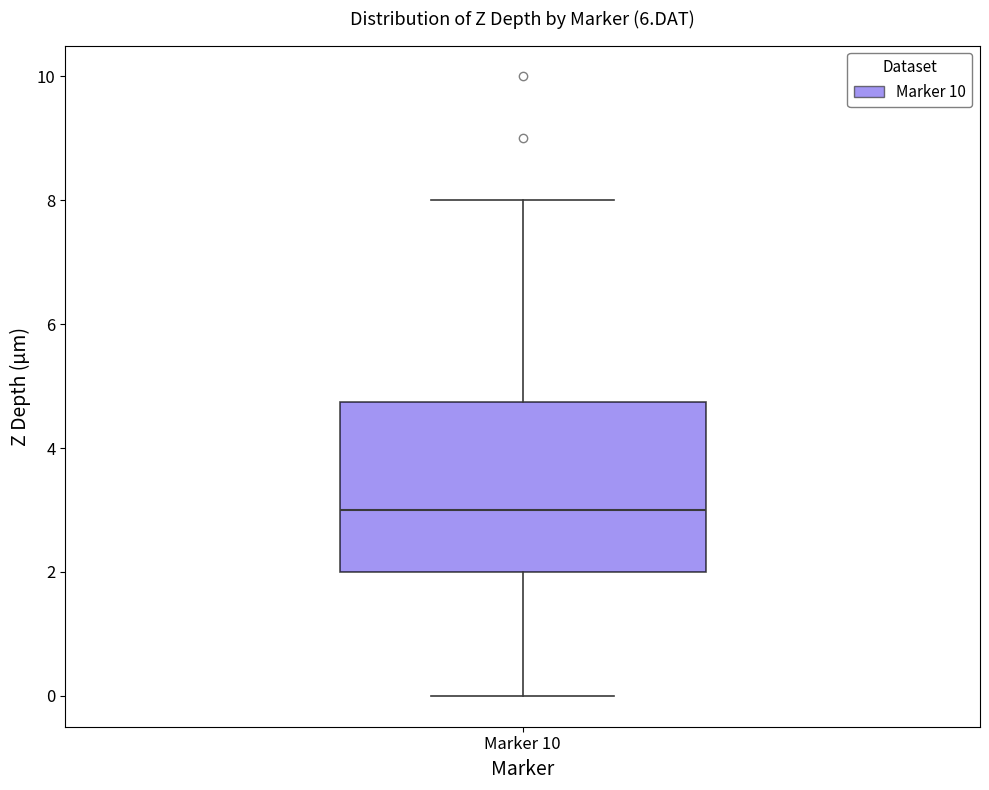

Where does the median line of the box for Marker 10 sit on the y-axis? The values are not printed on the chart, so give them approximately, as read against the axis.

3.0